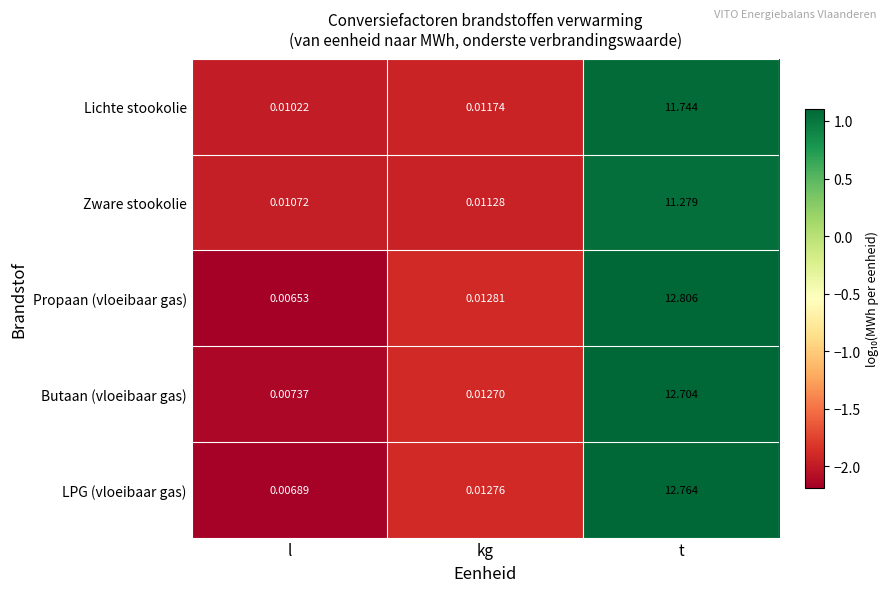

How many distinct data groups are displayed?

5